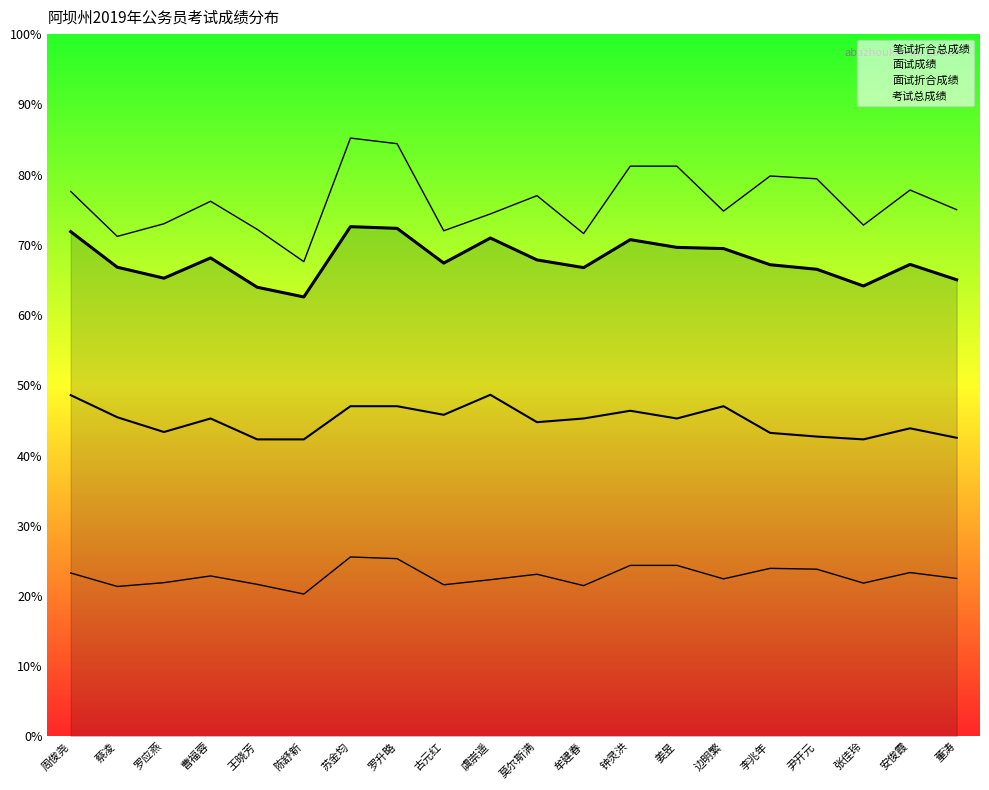

List the labels in order of 面试成绩 value, smallest first.

陈舒新, 蔡凌, 牟建春, 古元红, 王晓芳, 张佳玲, 罗应燕, 虞崇遥, 边明繁, 董涛, 曹福蓉, 莫尔斯满, 周俊尧, 安俊霞, 尹开元, 李兆年, 钟灵洪, 姜昱, 罗升略, 苏金均